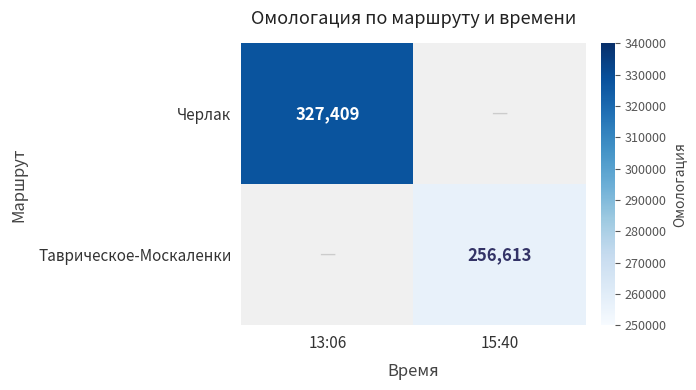

The Черлак series shows 179635 at 13:06. True or false?

False